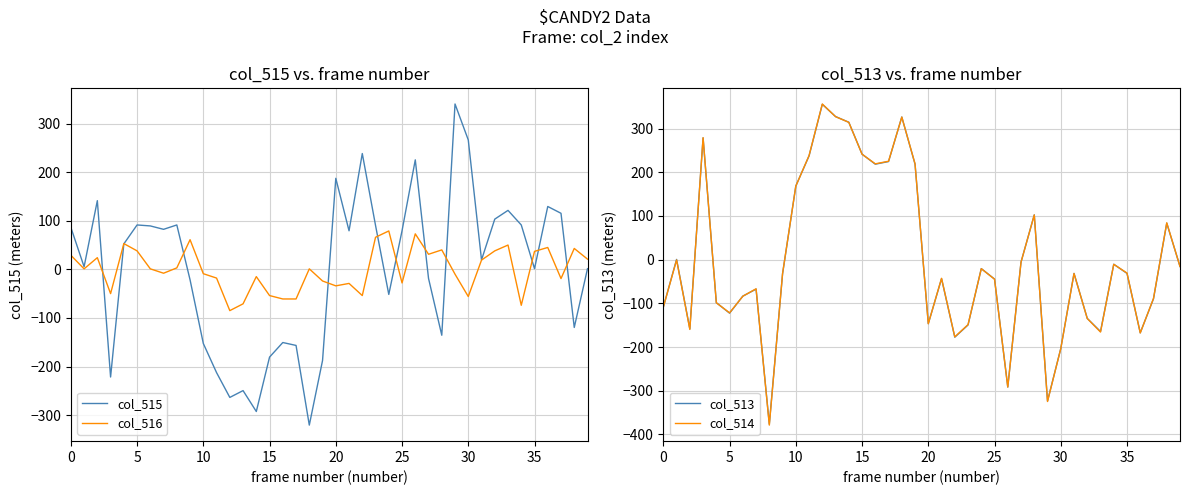

How many interior local valleys does the col_513 series have?

10